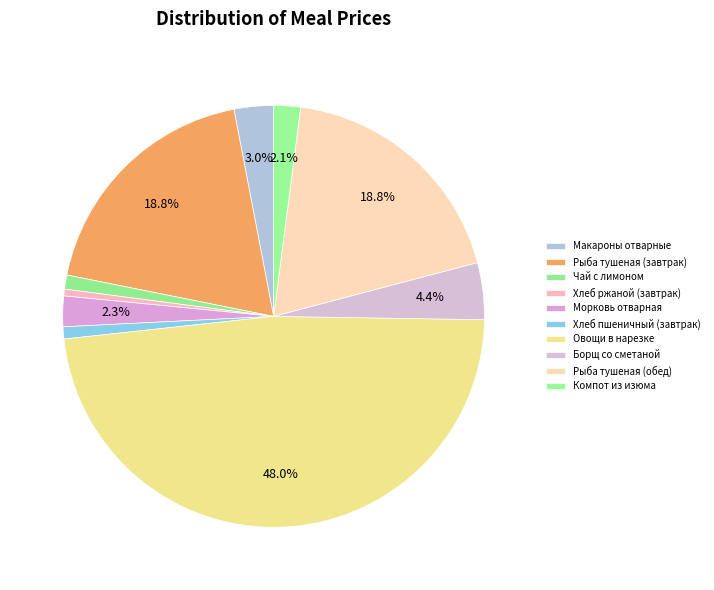

How many slices are in this pie chart?

10